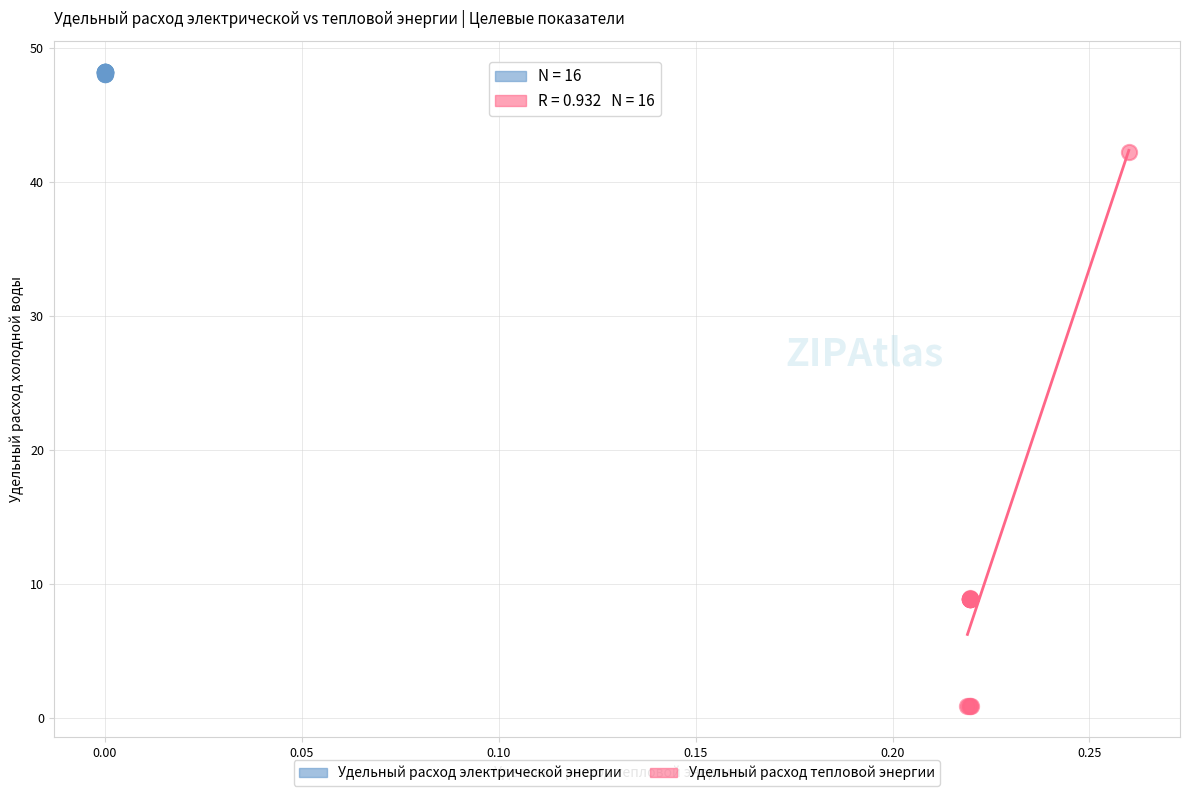

Which series reaches the minimum Y coordinate?

Удельный расход тепловой энергии